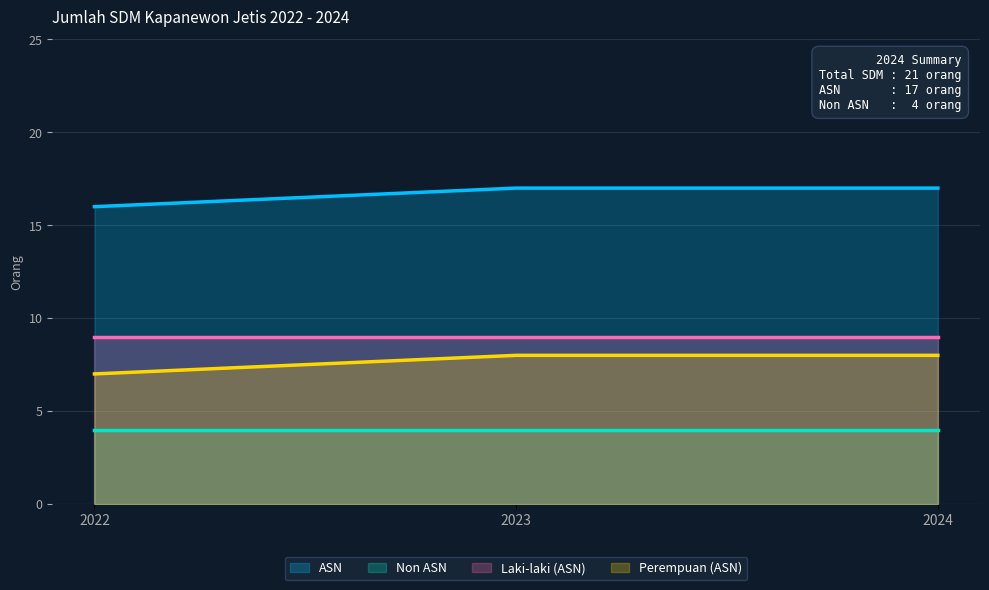

What is the maximum value for Non ASN?

4